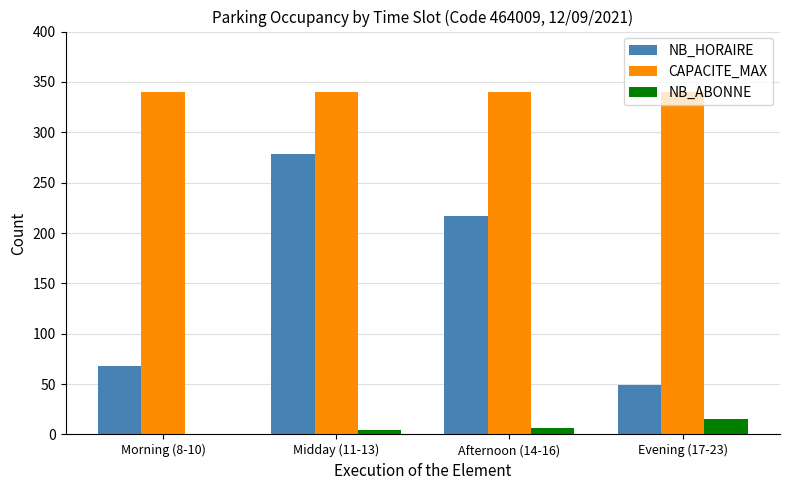

Which series has the largest total across all categories?

CAPACITE_MAX